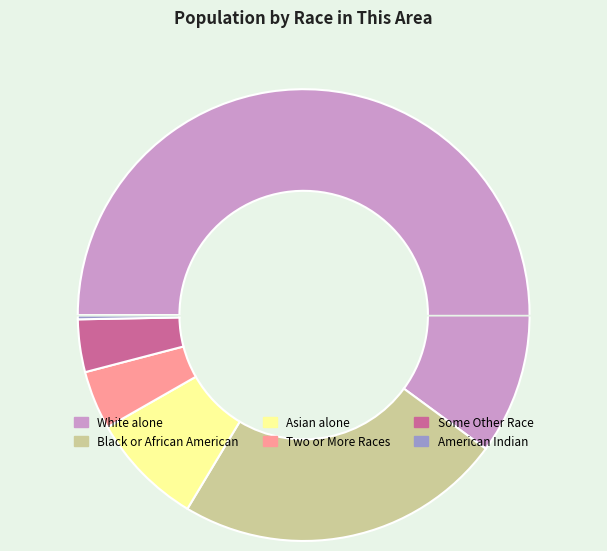

How many segments does this pie chart have?

6